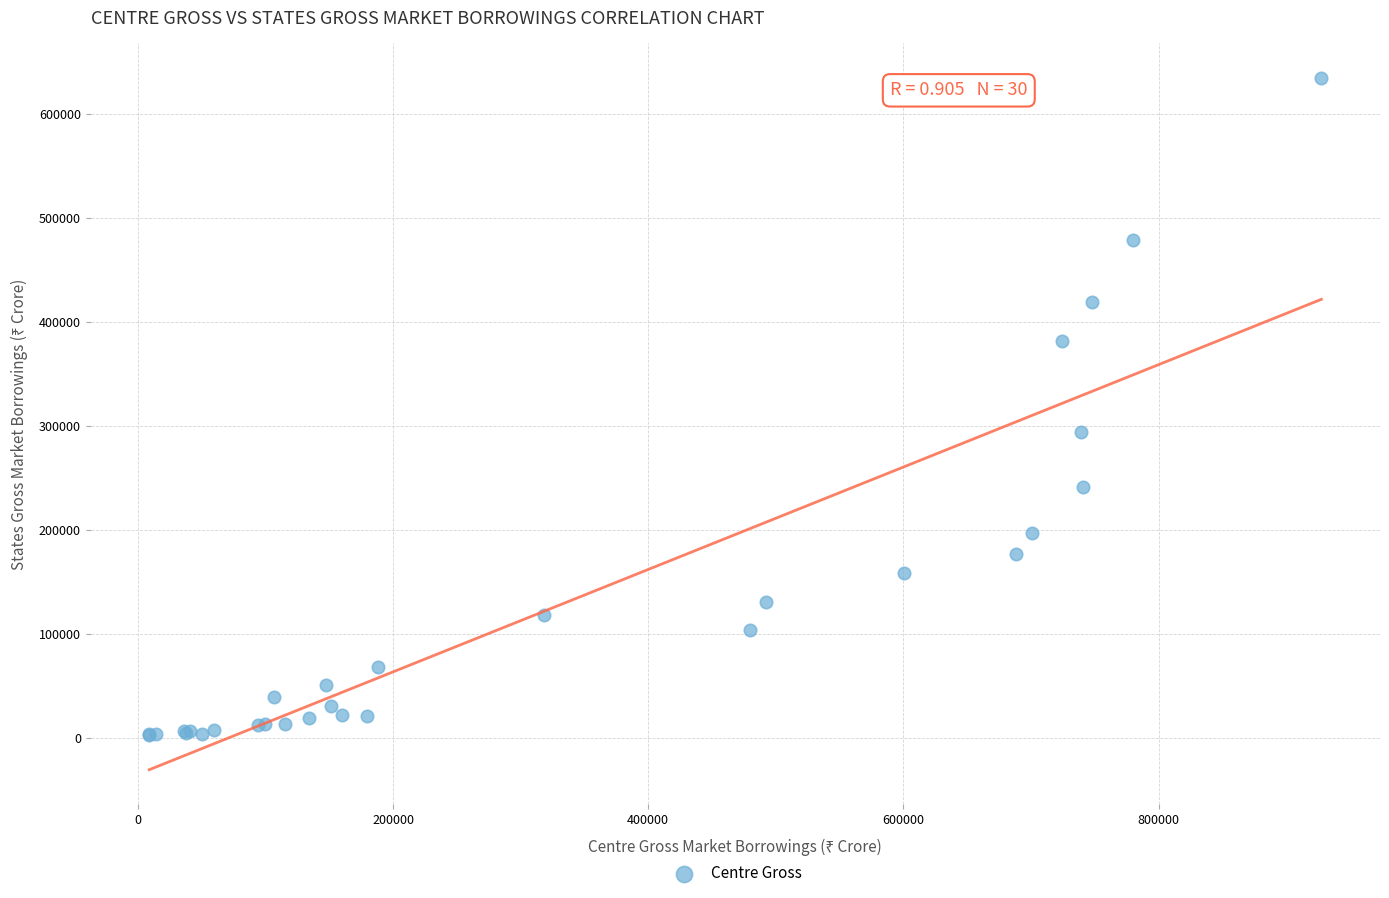

What Y value in the scatter plot is closest to 318545?

294560